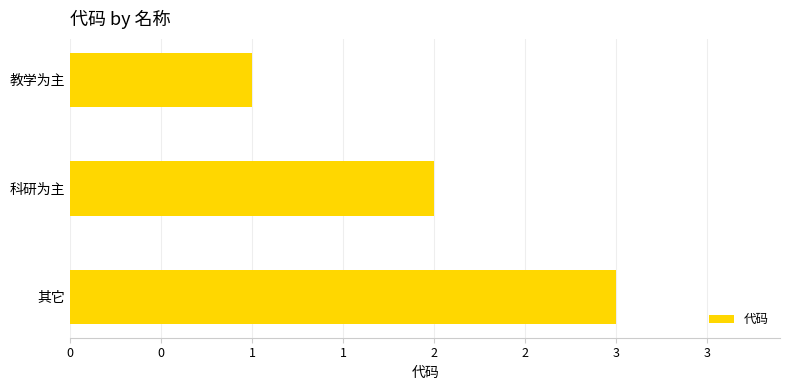

Rank the categories by value from highest to lowest.

其它, 科研为主, 教学为主